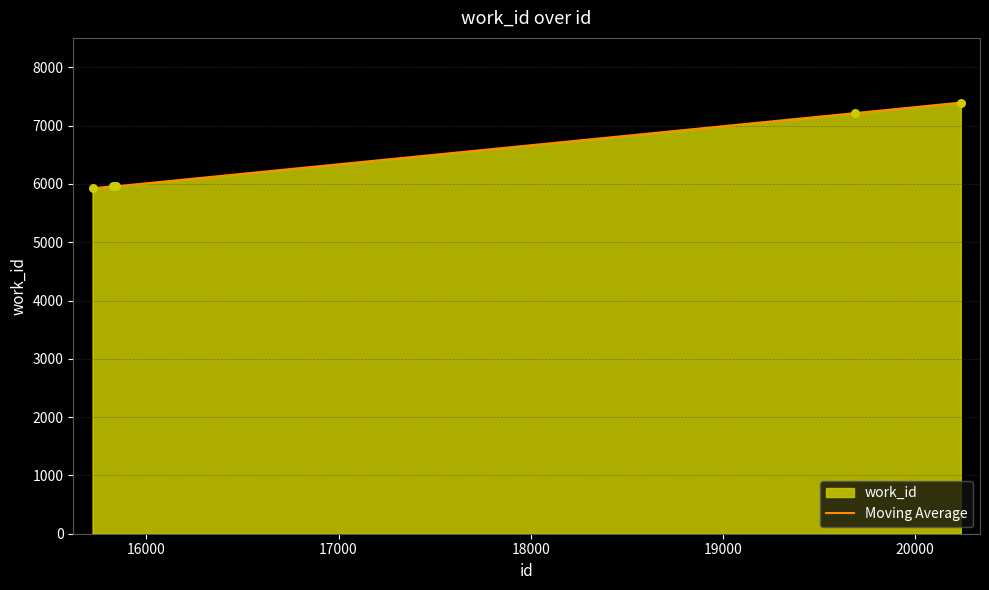

What is the difference between the maximum and second lowest values?

1436